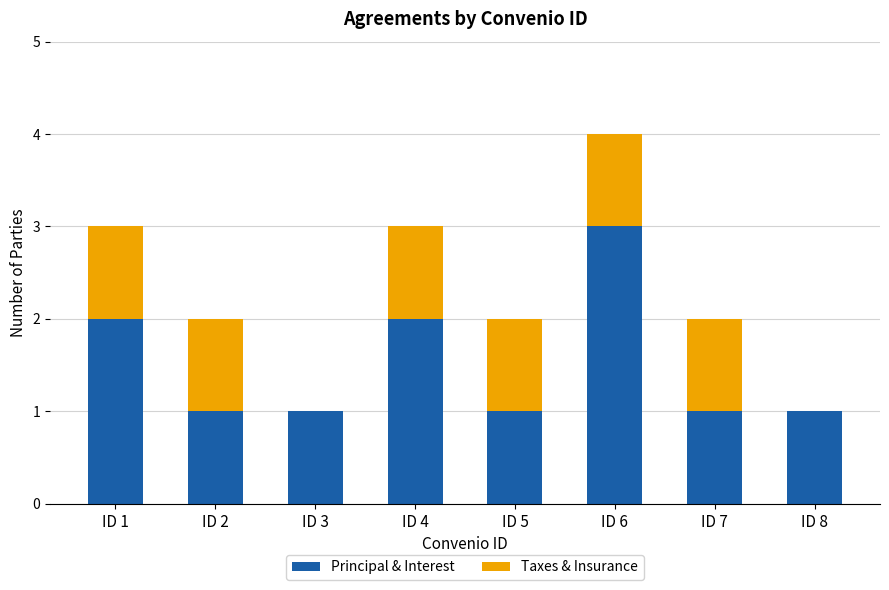

The value of Principal & Interest at ID 8 is 1. True or false?

True